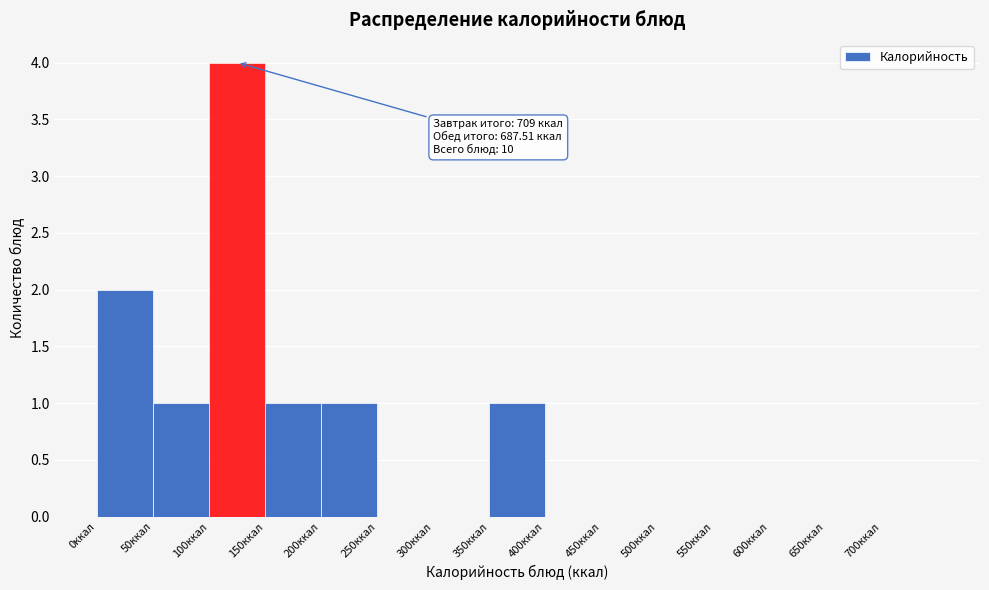

Over which range of the x-axis is the bar tallest?

100 to 150